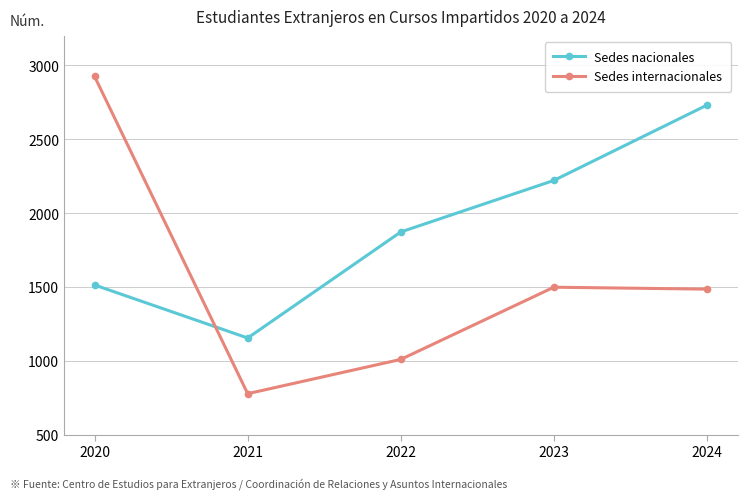

How many interior local valleys does the Sedes nacionales series have?

1